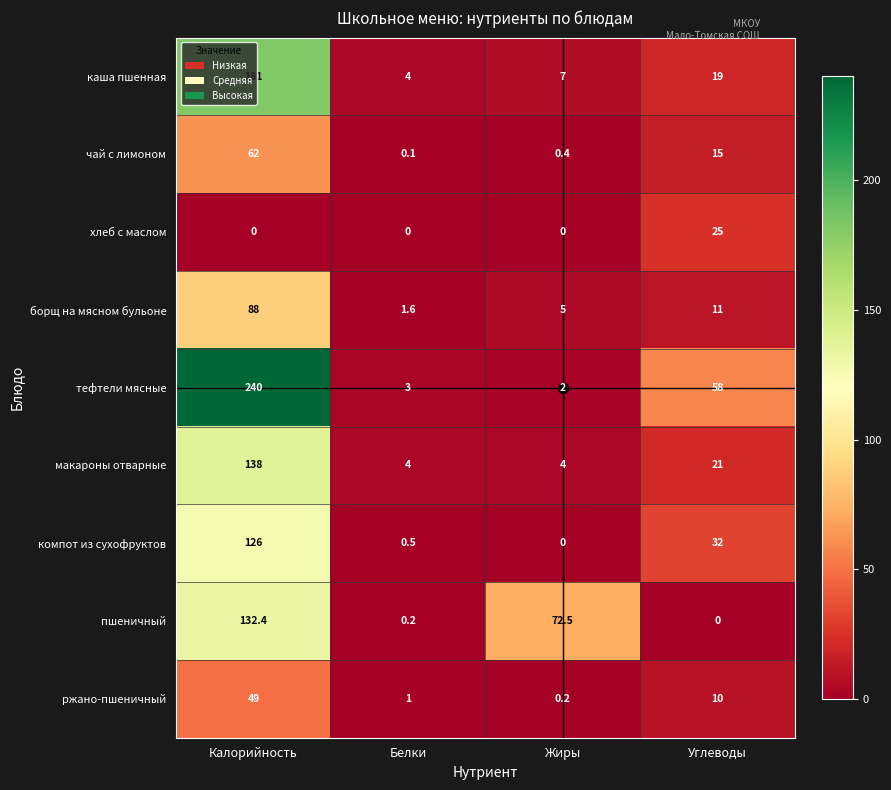

Is it true that тефтели мясные equals 3.6 at Жиры?

False